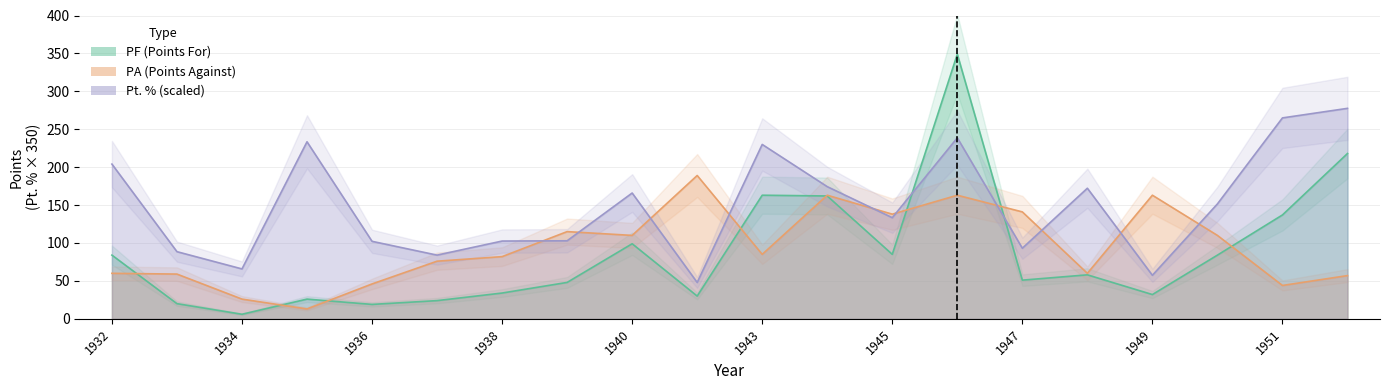

What is the approximate value of Pt. % at 1936?

102.2